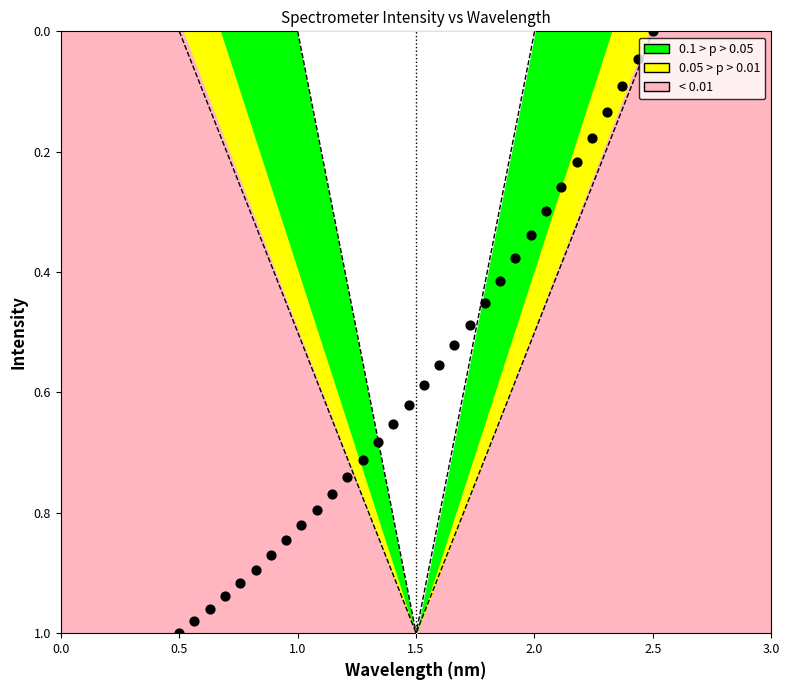

What is the range of X values (max minus min)?

2.0